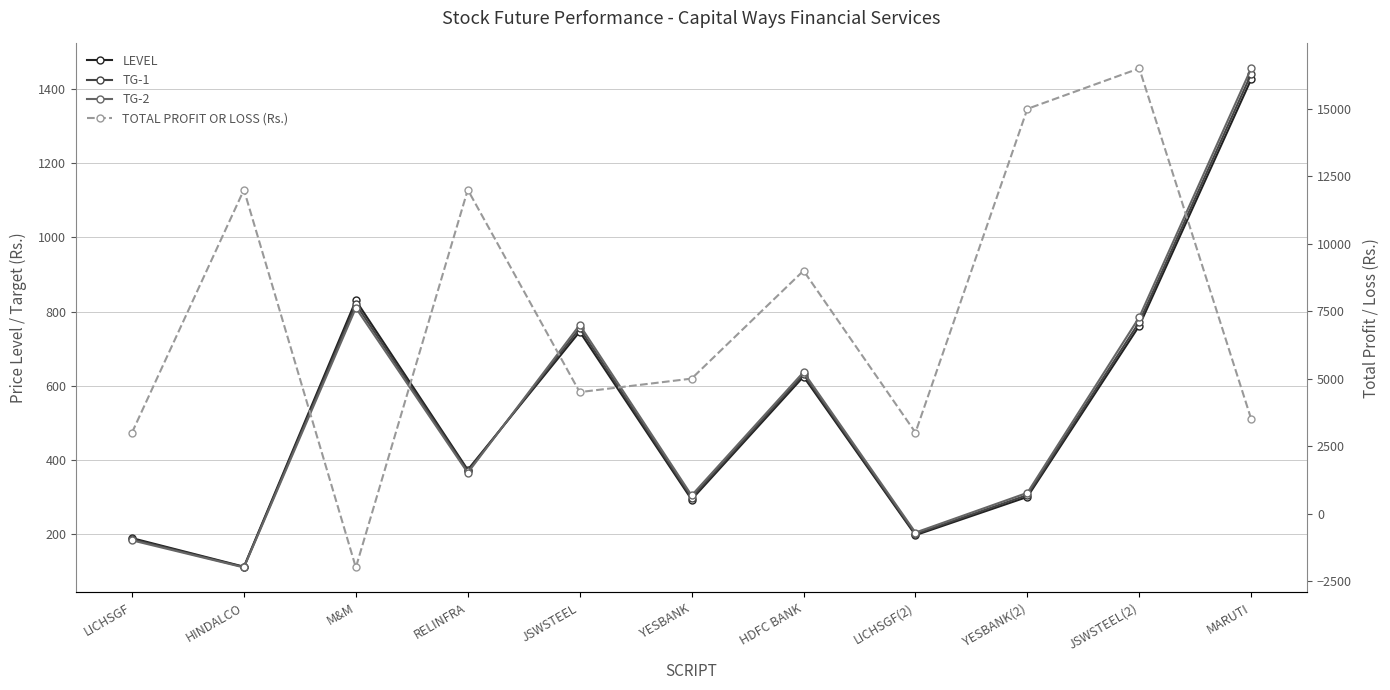

How many intersections are there between LEVEL and TG-1?

1